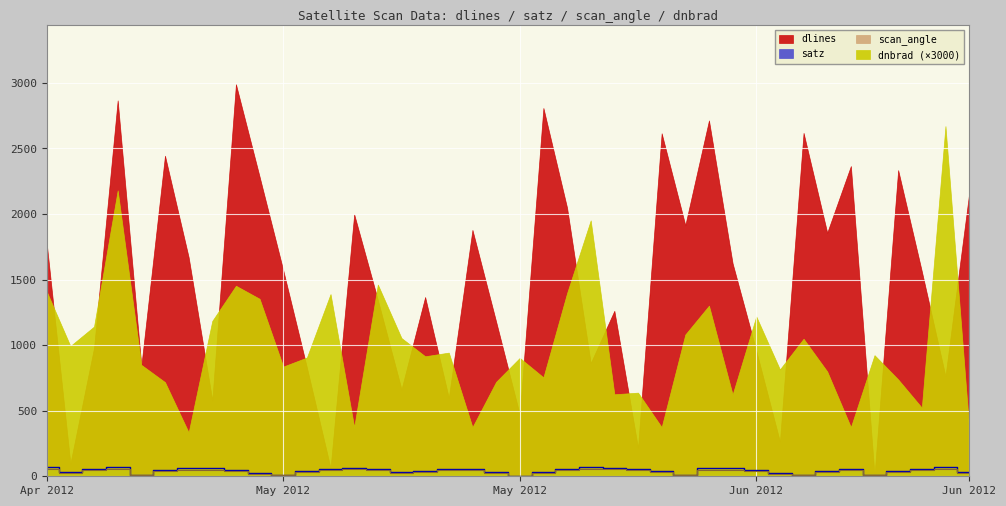

True or false: satz and scan_angle cross at least once.

False